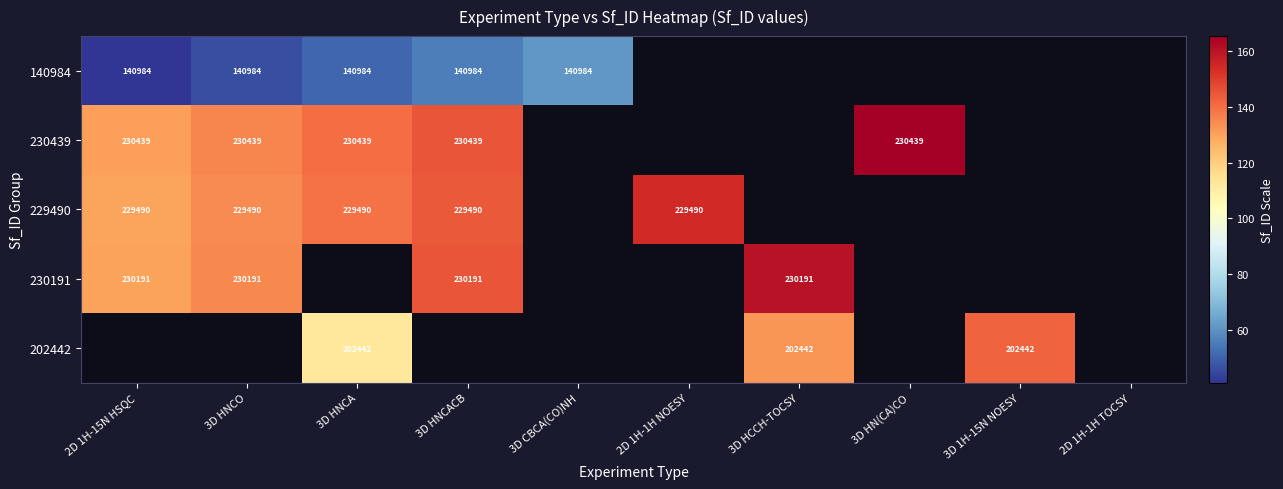

True or false: 230191 has a value of 370099 at 2D 1H-15N HSQC.

False